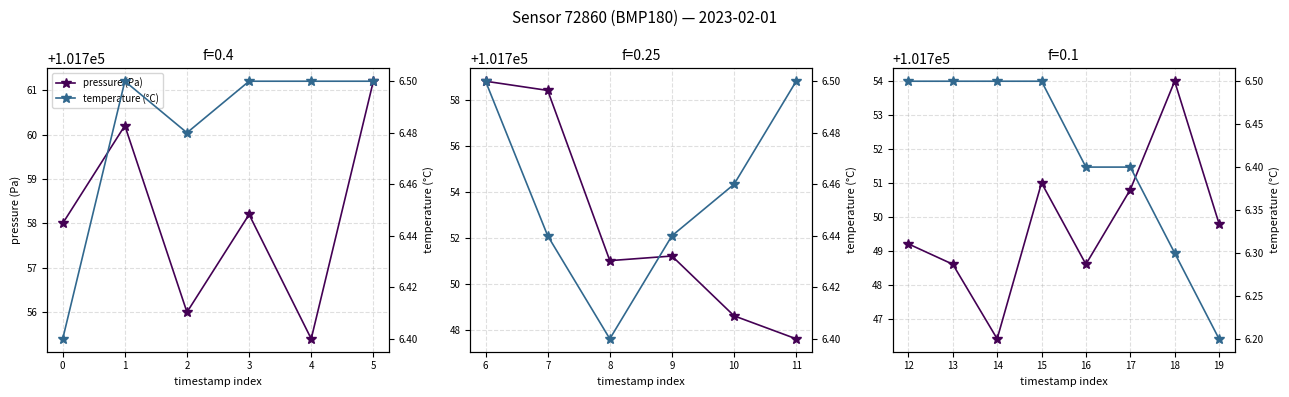

At 19, list the series in order from largest to smallest.

pressure (Pa), temperature (°C)